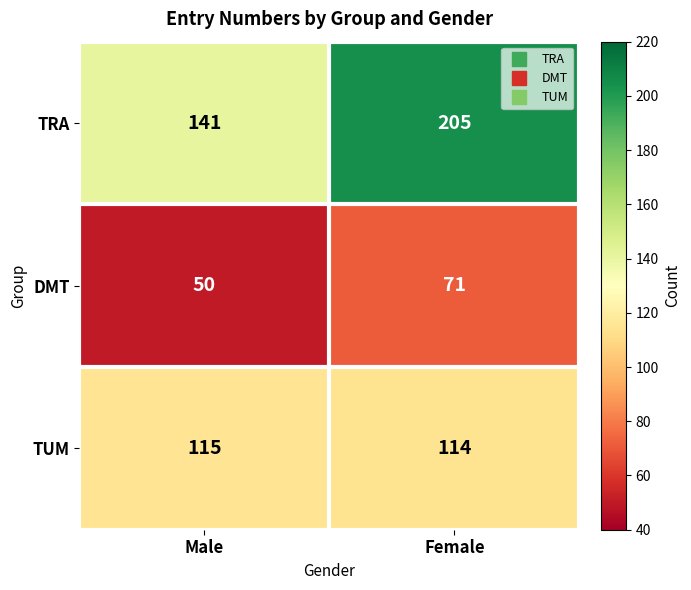

What is the minimum value shown in the chart?

50